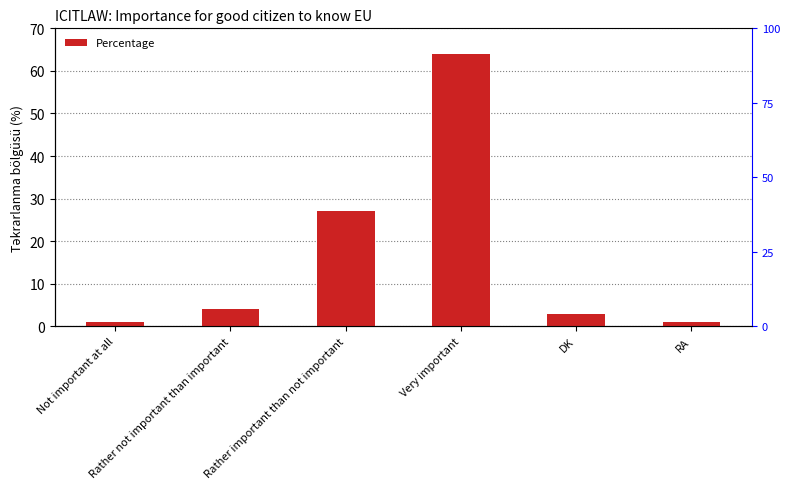

Read the value at DK.

3